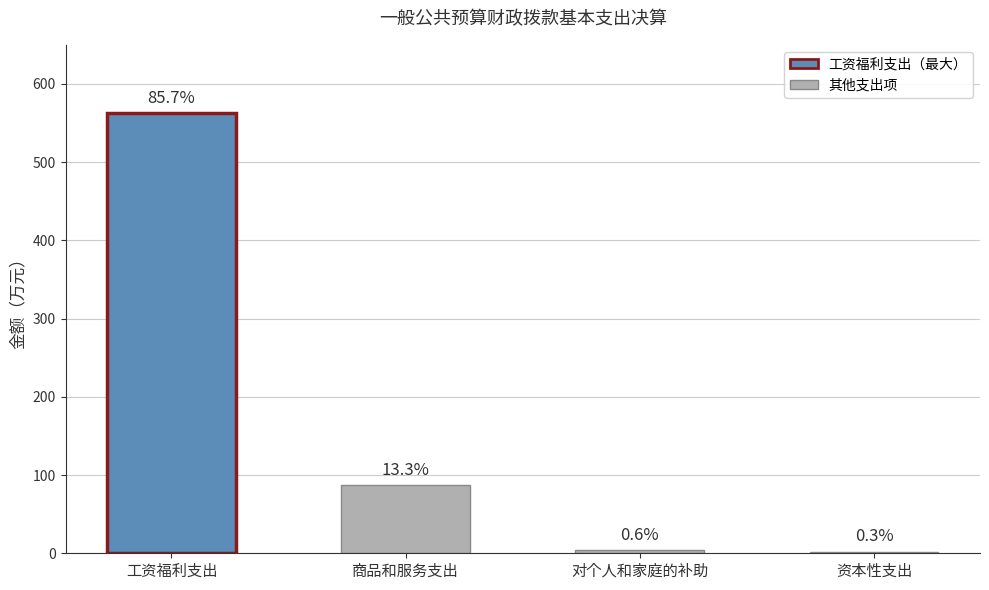

What is the label of the 2nd bar from the left?

商品和服务支出